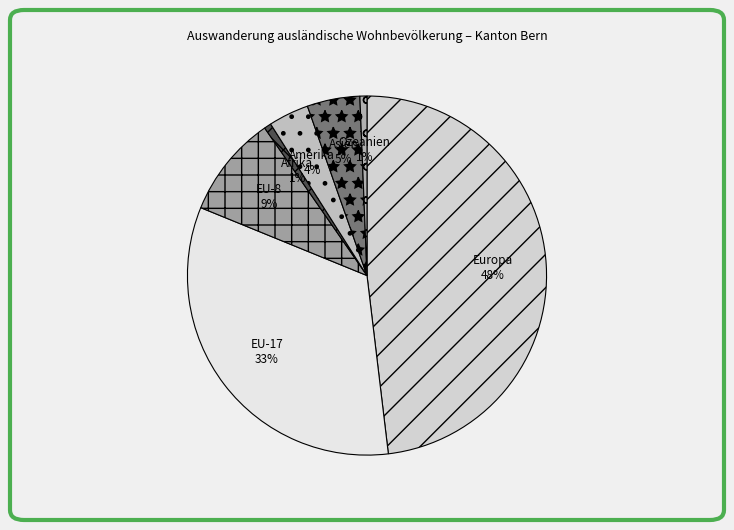

How many segments does this pie chart have?

7